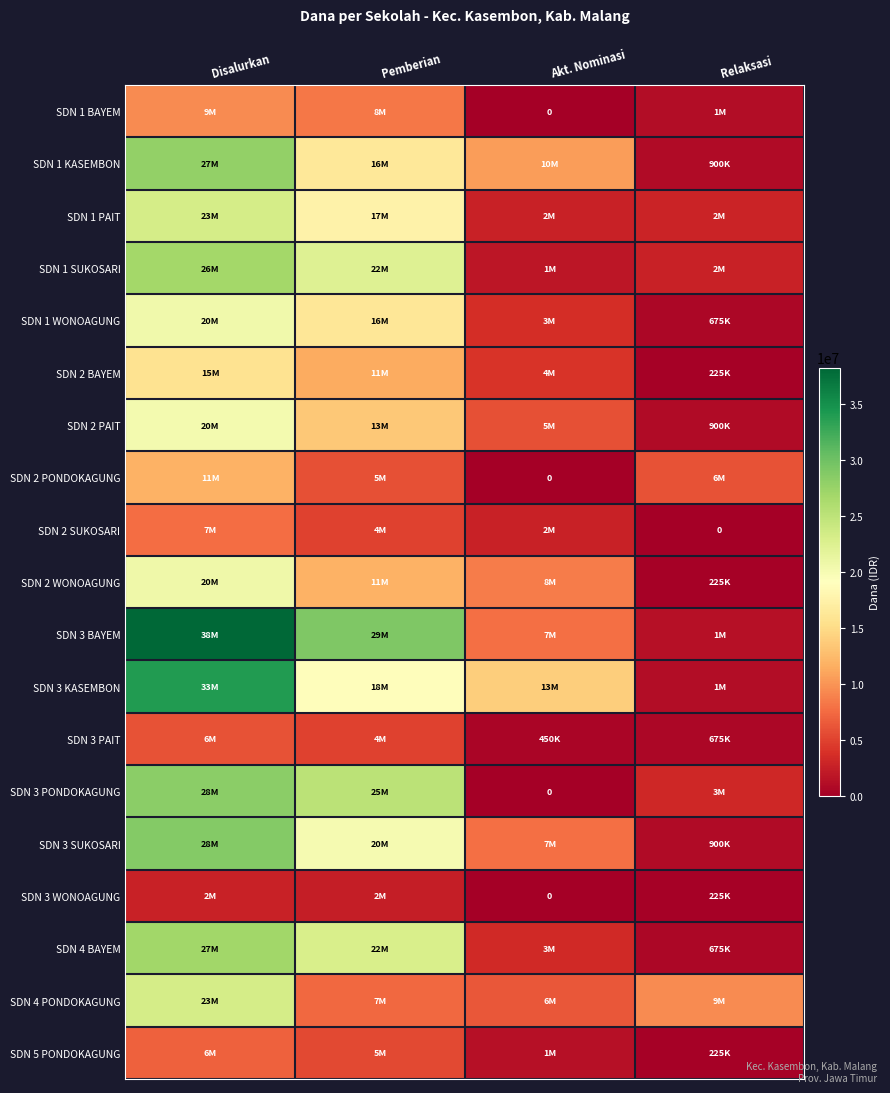

At which label does SDN 3 WONOAGUNG reach its peak?

Disalurkan